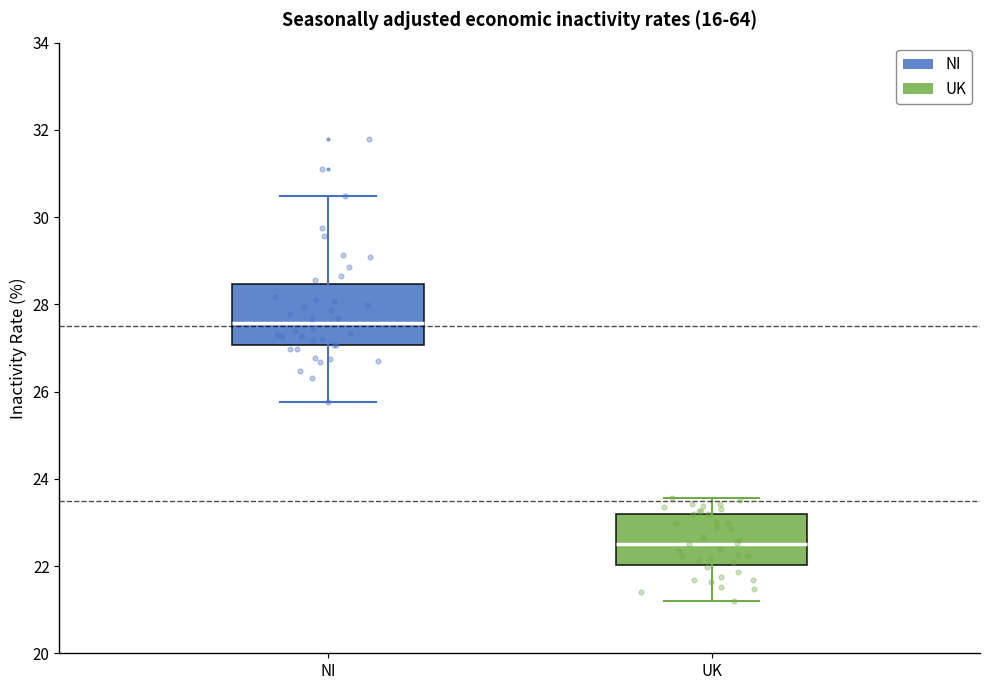

Which box's median line is the highest?

NI